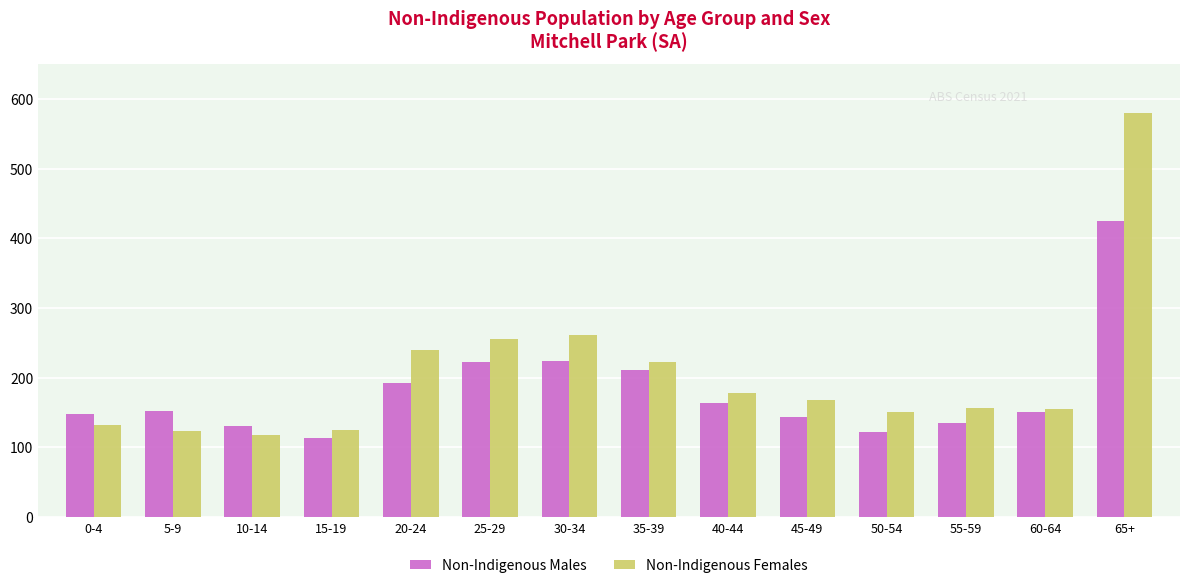

How many values in the Non-Indigenous Females series are below 168?

7